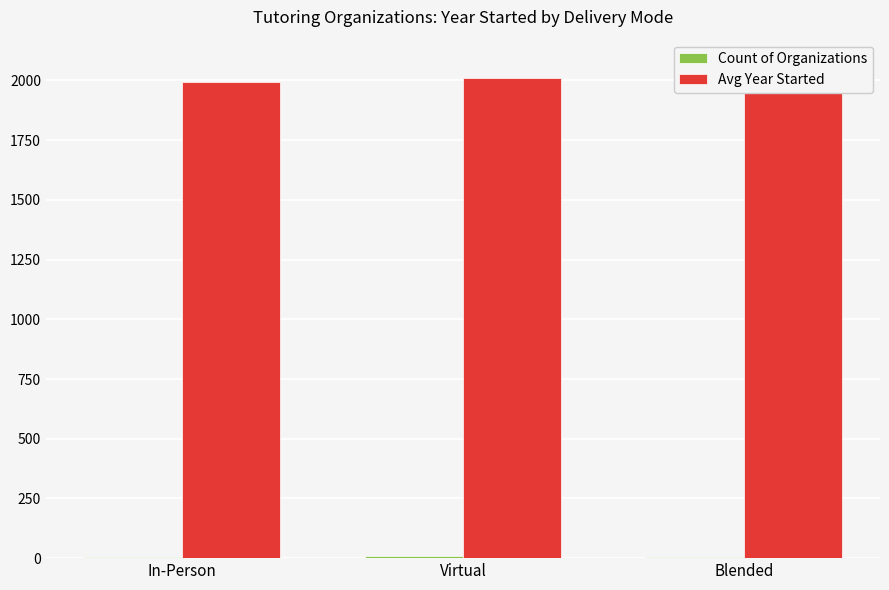

What is the maximum value shown in the chart?

2010